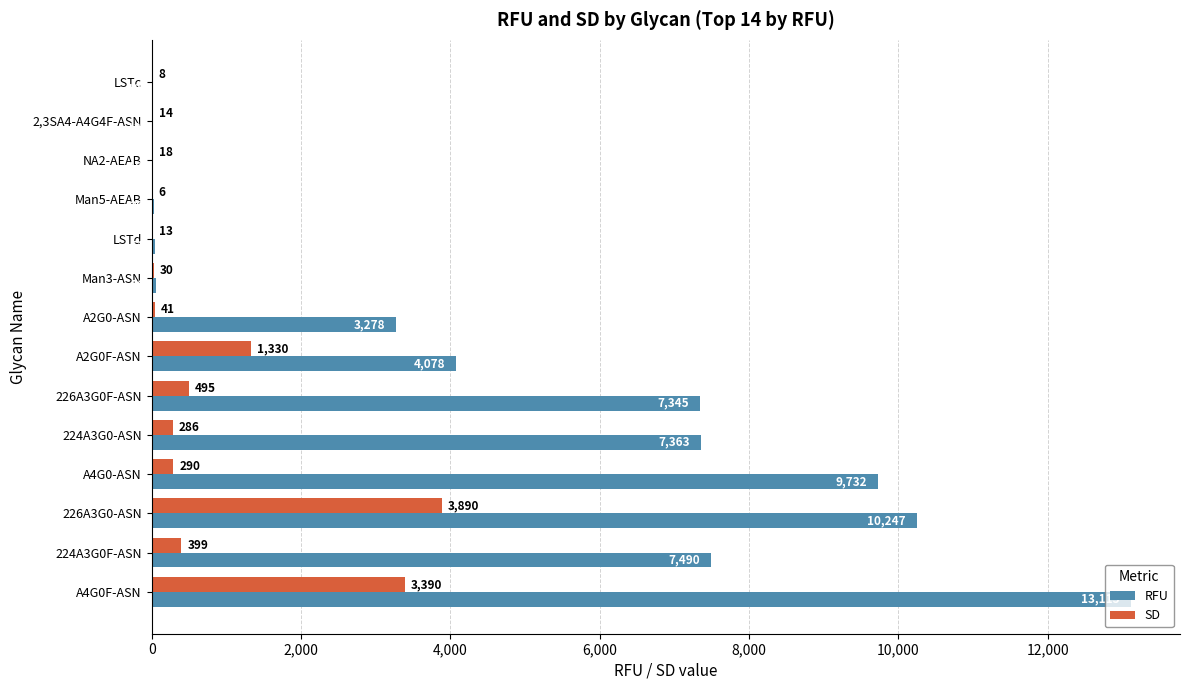

Which series has the widest spread of values?

RFU